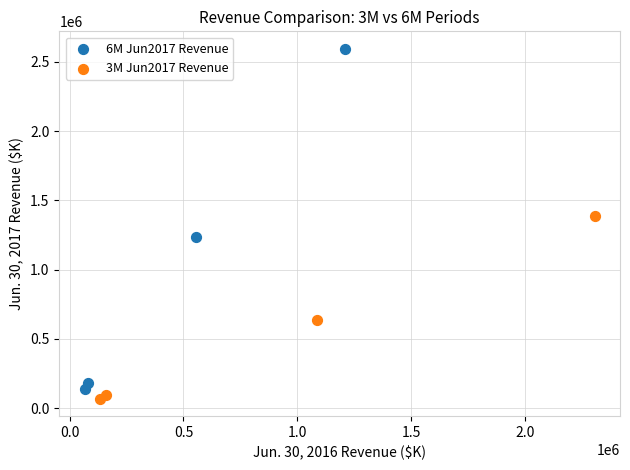

Which series has the widest spread of Y values?

6M Jun2017 Revenue